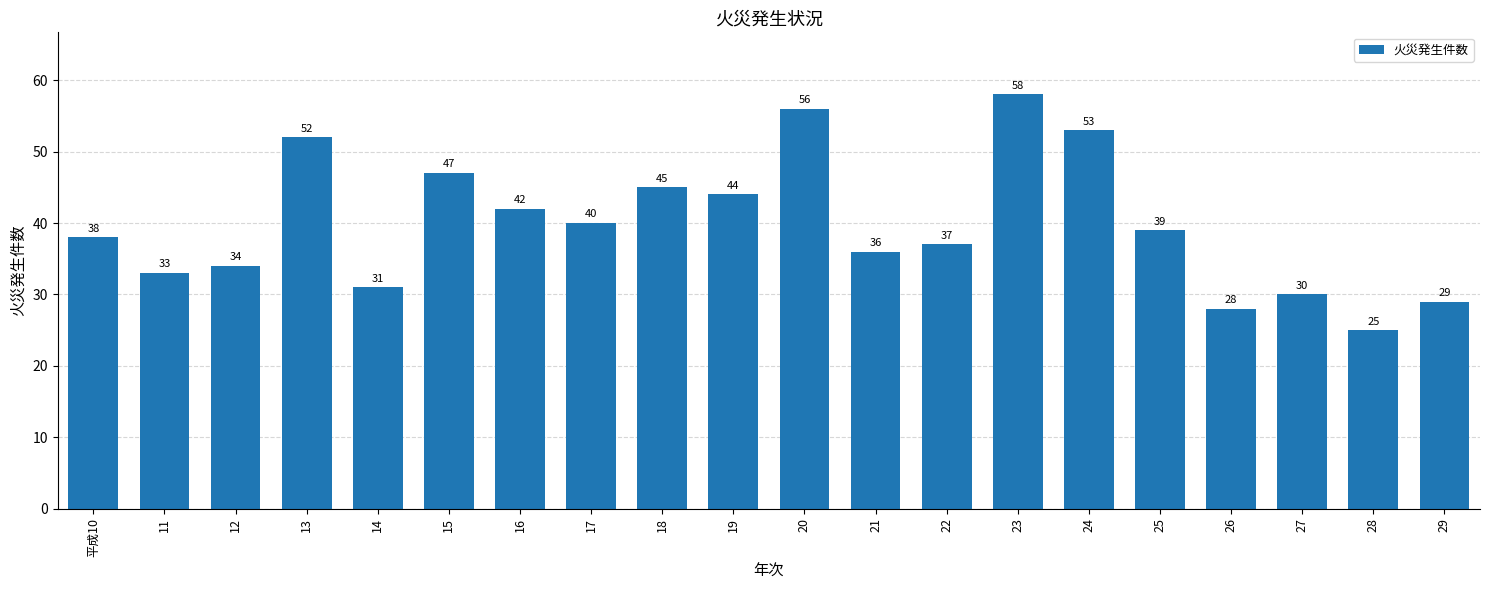

What is the approximate value at 25?

39